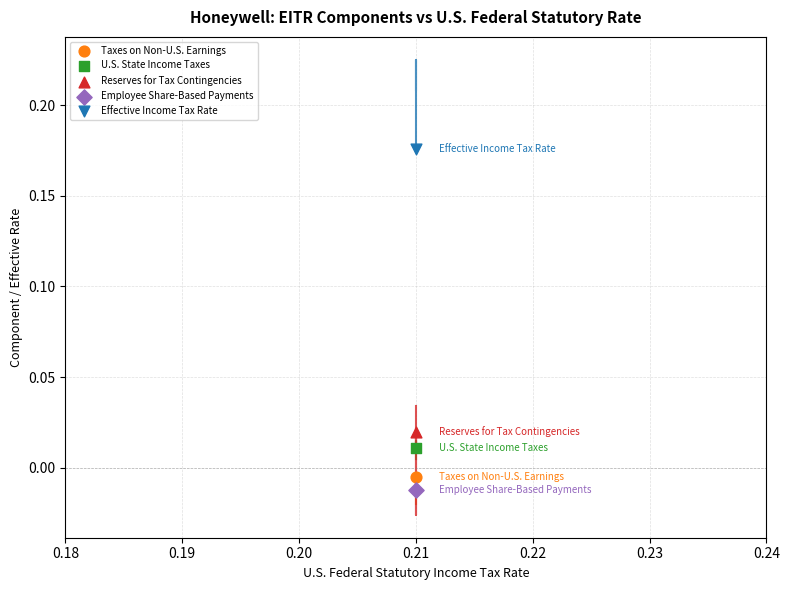

Which series reaches the maximum Y coordinate?

Effective Income Tax Rate